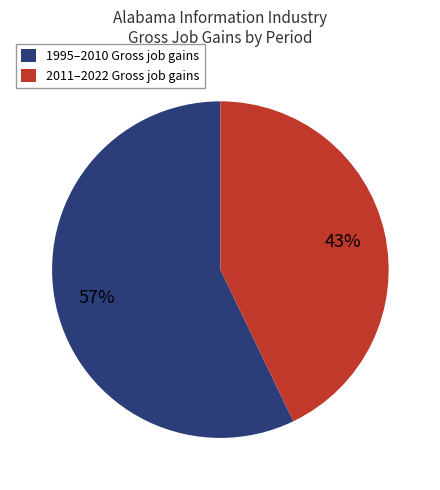

To the nearest percent, what is the average slice percentage?

50%